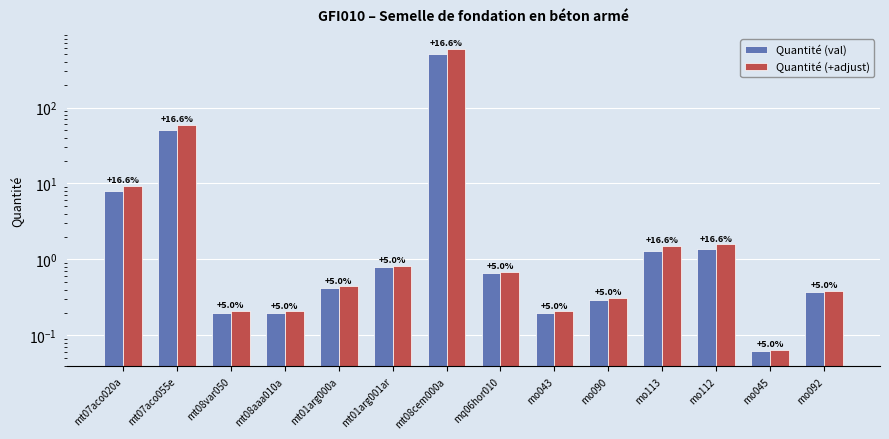

What is the difference between the second highest and minimum values in the Quantité (+adjust) series?

59.4